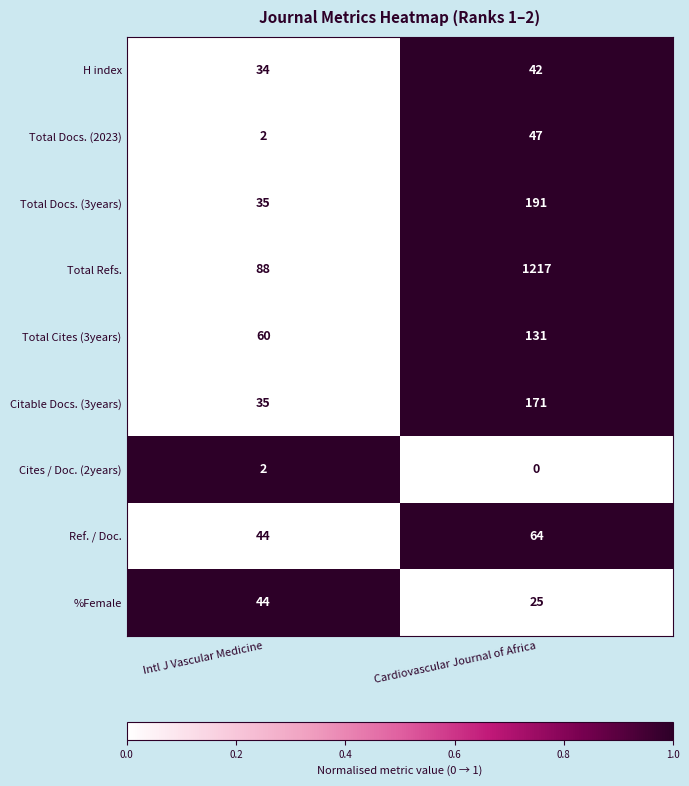

List the series in order of their peak value, highest first.

Total Refs., Total Docs. (3years), Citable Docs. (3years), Total Cites (3years), Ref. / Doc., Total Docs. (2023), %Female, H index, Cites / Doc. (2years)